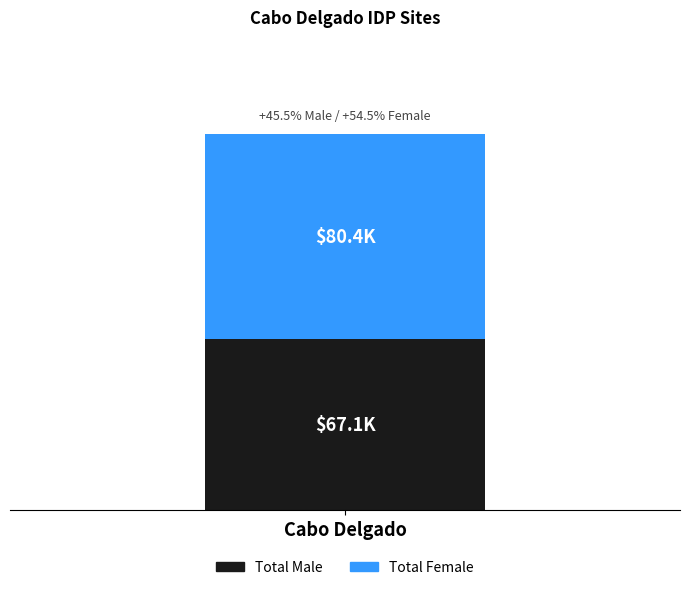

Are the bars grouped side by side (vs. stacked)?

No